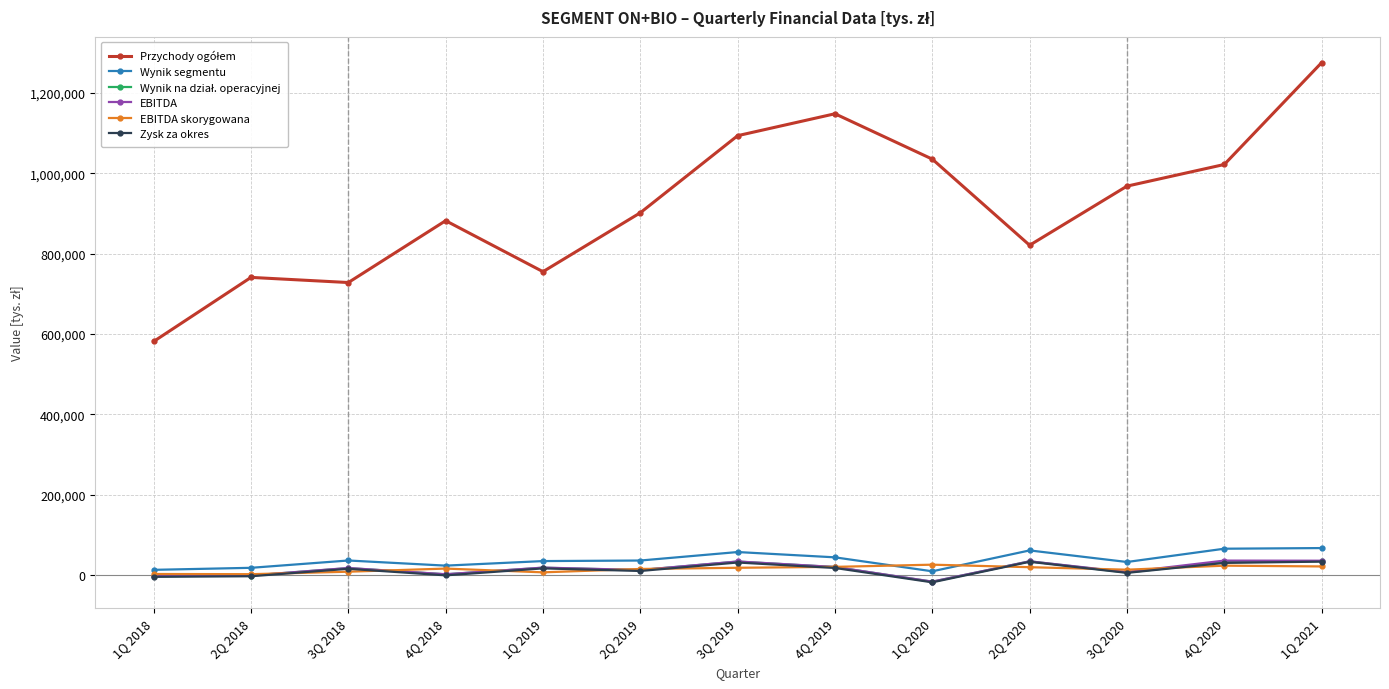

What is the label of the 9th point from the right?

1Q 2019